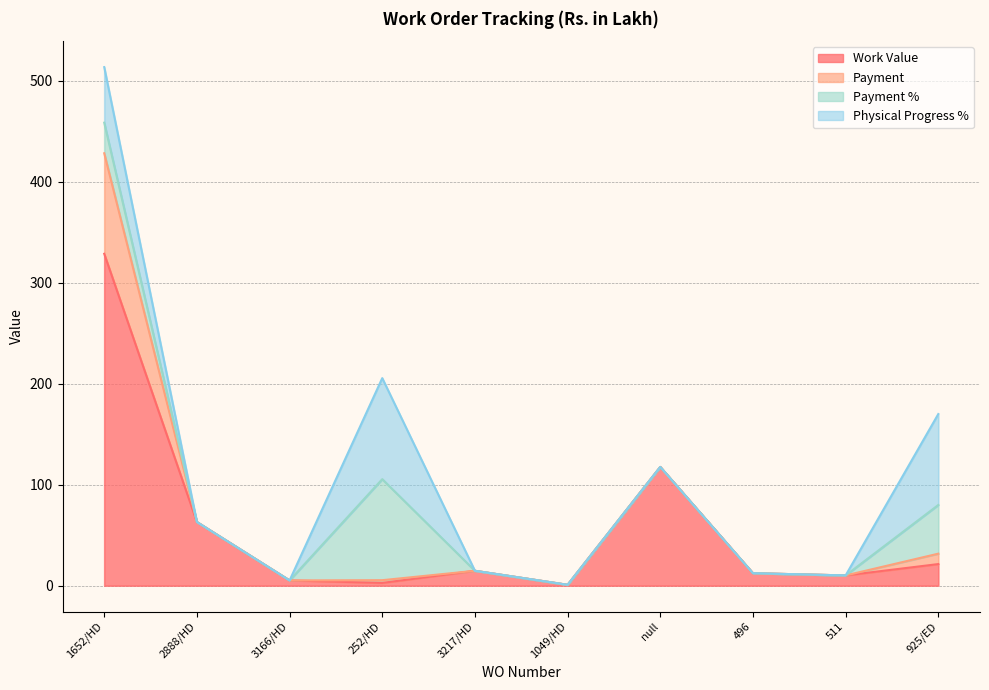

Is the value of Payment % at 1652/HD greater than the value of Work Value at 3217/HD?

Yes